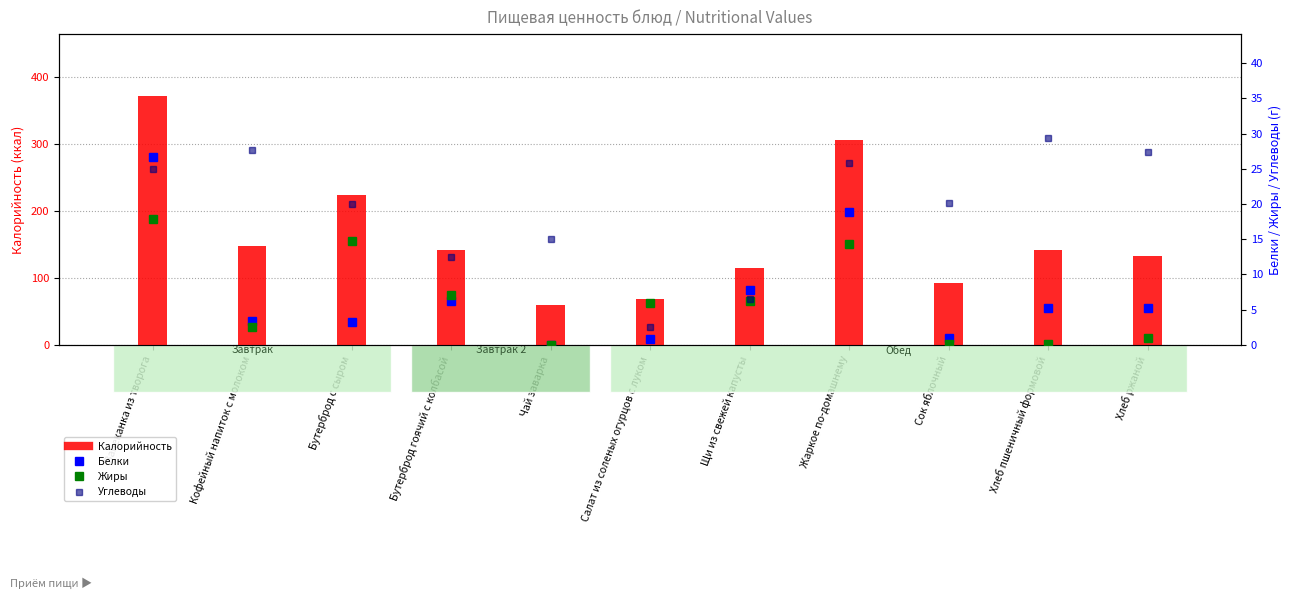

Reading left to right, transcribe all the data shown in this chart.

Калорийность: Запеканка из творога=371.8	Кофейный напиток с молоком=148.7	Бутерброд с сыром=224.0	Бутерброд гоячий с колбасой=141.6	Чай заварка=59.9	Салат из соленых огурцов с луком=68.0	Щи из свежей капусты=114.4	Жаркое по-домашнему=307.0	Сок яблочный=92.0	Хлеб пшеничный формовой=142.3	Хлеб ржаной=132.3
Белки: Запеканка из творога=26.6	Кофейный напиток с молоком=3.4	Бутерброд с сыром=3.2	Бутерброд гоячий с колбасой=6.2	Чай заварка=0.0	Салат из соленых огурцов с луком=0.8	Щи из свежей капусты=7.8	Жаркое по-домашнему=18.8	Сок яблочный=1.0	Хлеб пшеничный формовой=5.3	Хлеб ржаной=5.3
Жиры: Запеканка из творога=17.9	Кофейный напиток с молоком=2.6	Бутерброд с сыром=14.8	Бутерброд гоячий с колбасой=7.0	Чай заварка=0.0	Салат из соленых огурцов с луком=6.0	Щи из свежей капусты=6.2	Жаркое по-домашнему=14.3	Сок яблочный=0.2	Хлеб пшеничный формовой=0.1	Хлеб ржаной=1.0
Углеводы: Запеканка из творога=25.0	Кофейный напиток с молоком=27.7	Бутерброд с сыром=20.0	Бутерброд гоячий с колбасой=12.4	Чай заварка=15.0	Салат из соленых огурцов с луком=2.6	Щи из свежей капусты=6.5	Жаркое по-домашнему=25.8	Сок яблочный=20.2	Хлеб пшеничный формовой=29.4	Хлеб ржаной=27.4